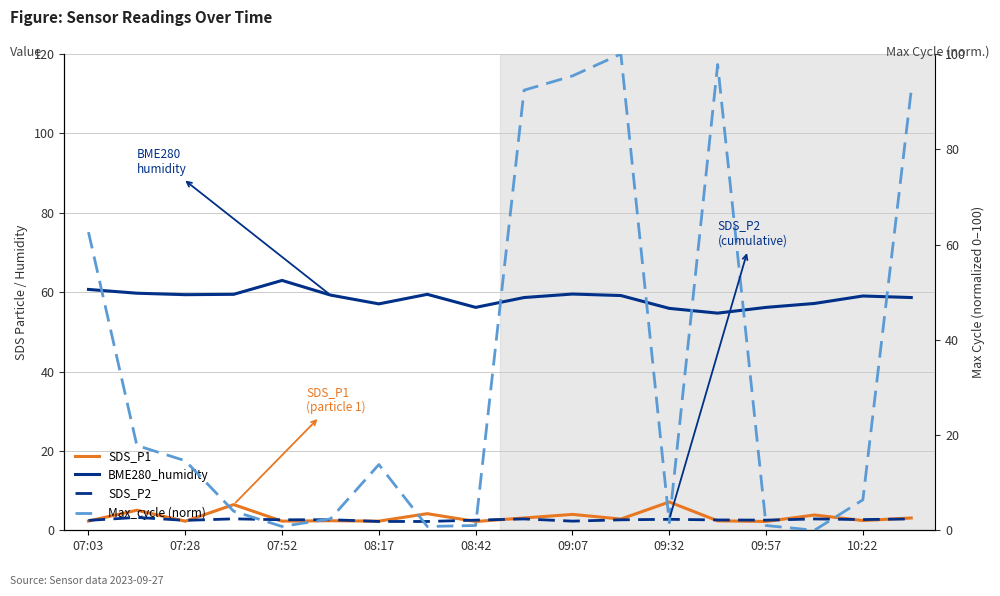

Which category has the highest value in the SDS_P2 series?

07:28